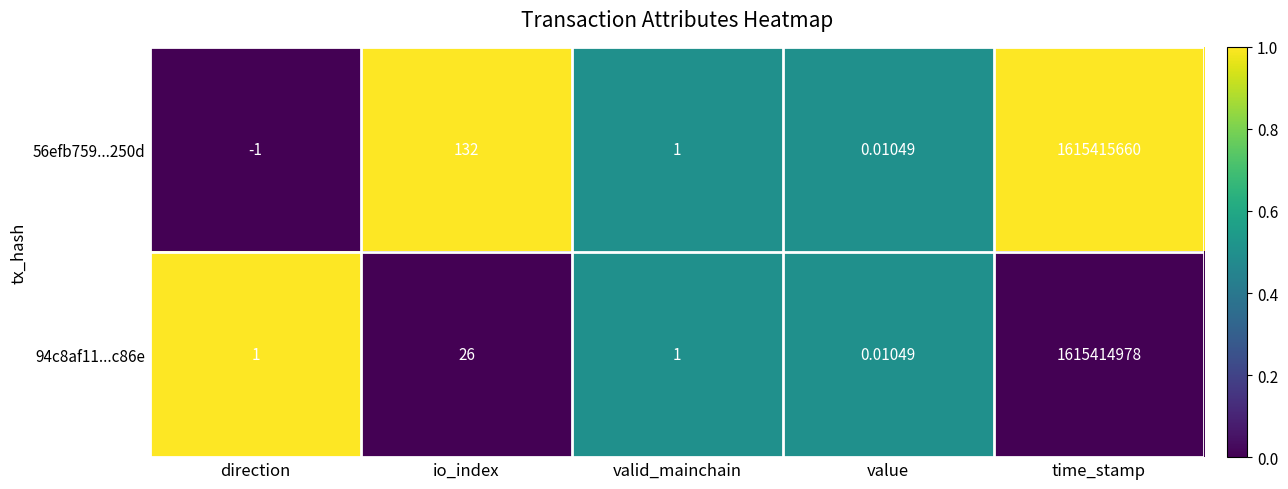

Rank the series by their maximum value, from lowest to highest.

94c8af11...c86e, 56efb759...250d